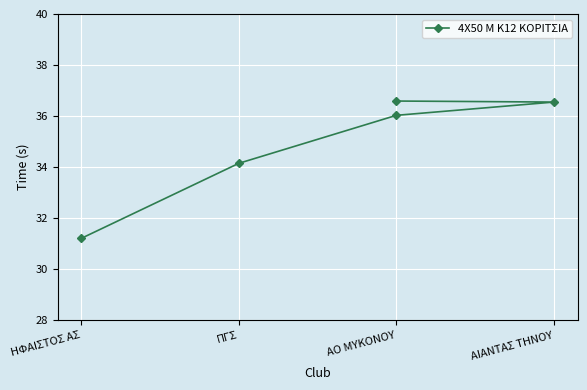

Reading left to right, extract all data points from this chart.

31.2	34.1	36.0	36.5	36.6